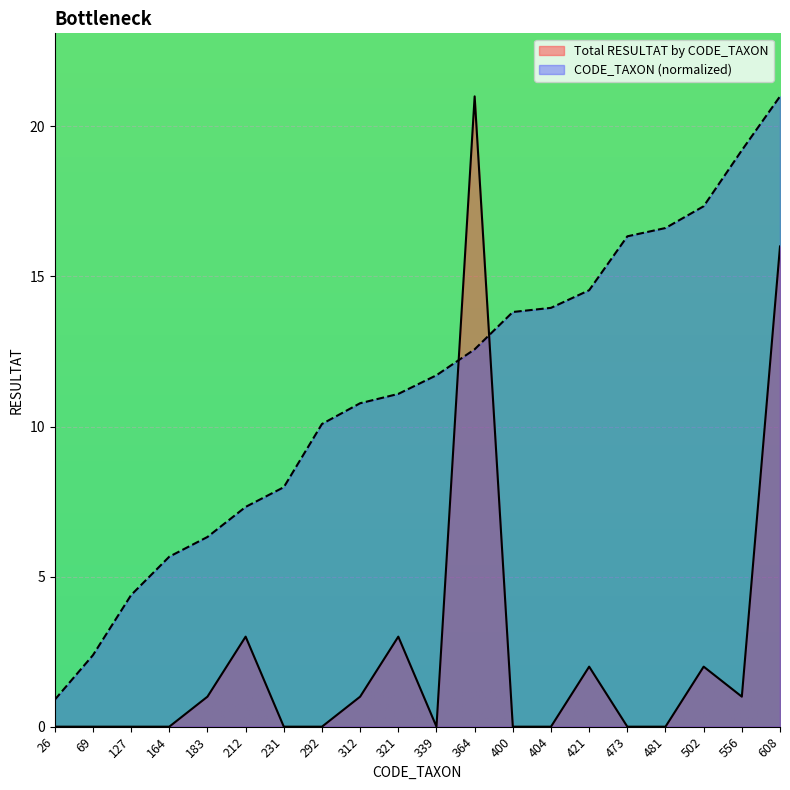

At which category does Total RESULTAT by CODE_TAXON reach its first local peak?

212